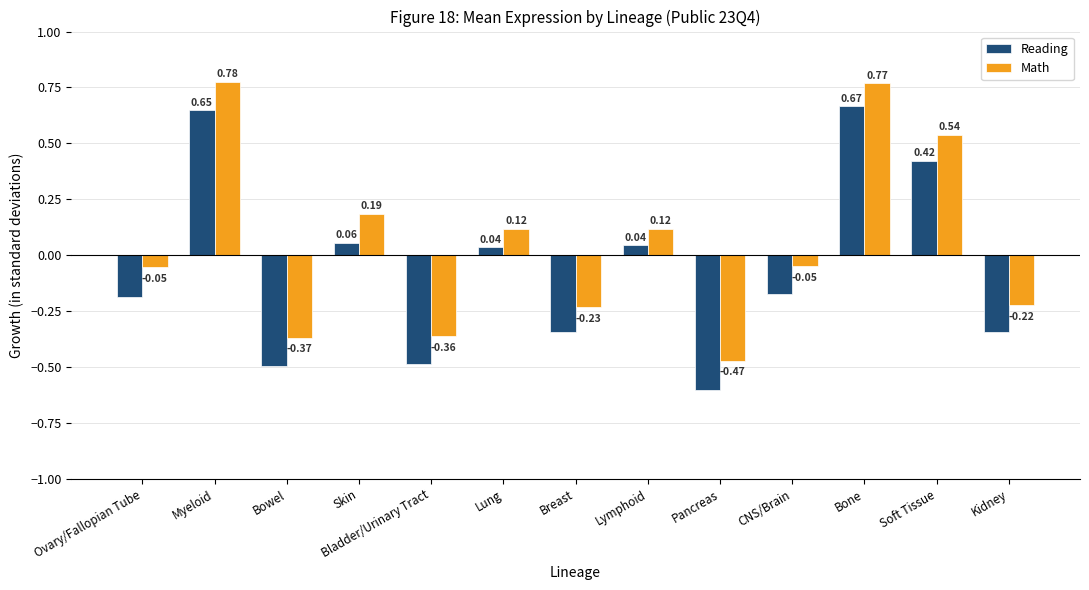

Which series has the largest range (max minus min)?

Reading